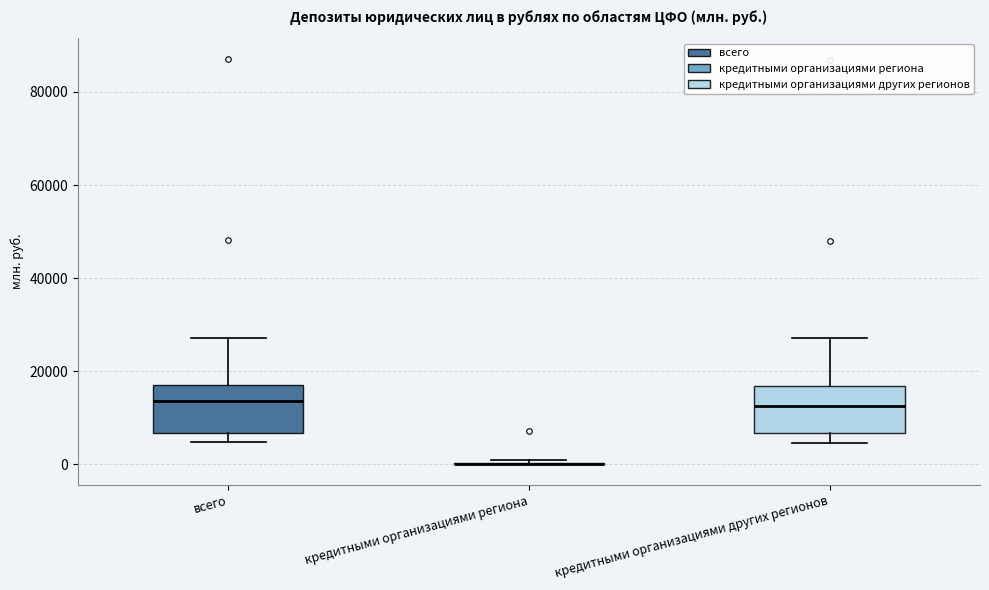

Reading left to right, read every box against the y-axis: the position of its median line, the range the box covers, and the ends of its whiskers. The values are not printed on the chart, so give them approximately, as read against the axis.

всего: median 14000, box 6000 to 18000, whiskers 4000 to 28000
кредитными организациями региона: box collapsed to a line at 0, whiskers 0 to 0
кредитными организациями других регионов: median 12000, box 6000 to 16000, whiskers 4000 to 28000